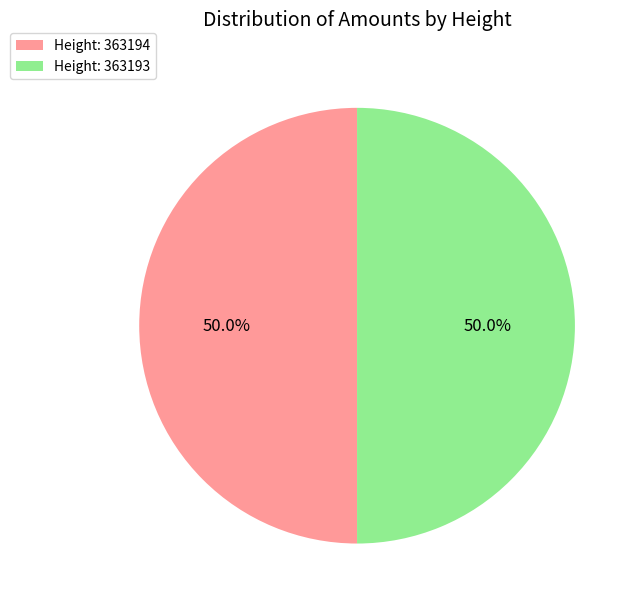

Is the sum of Height: 363193 and Height: 363194 greater than half?

Yes